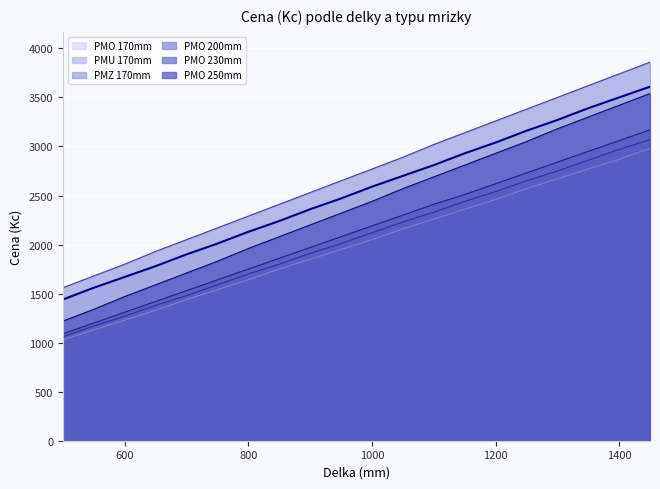

How many lines are shown in the chart?

6